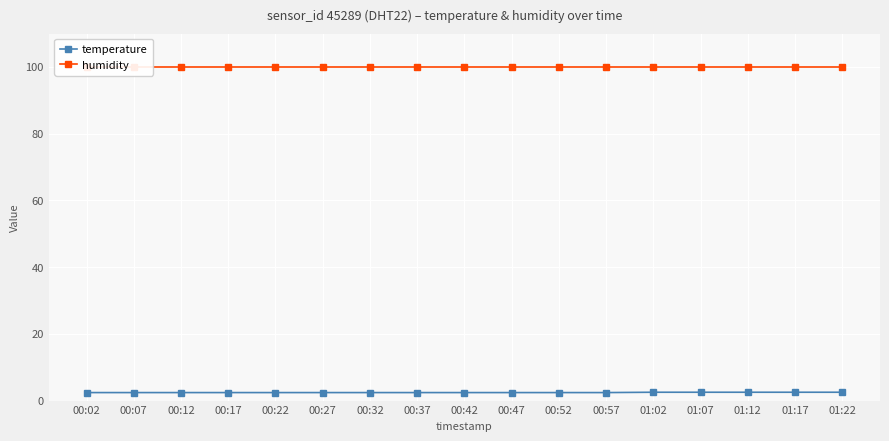

What are all the series names shown in the legend?

temperature, humidity